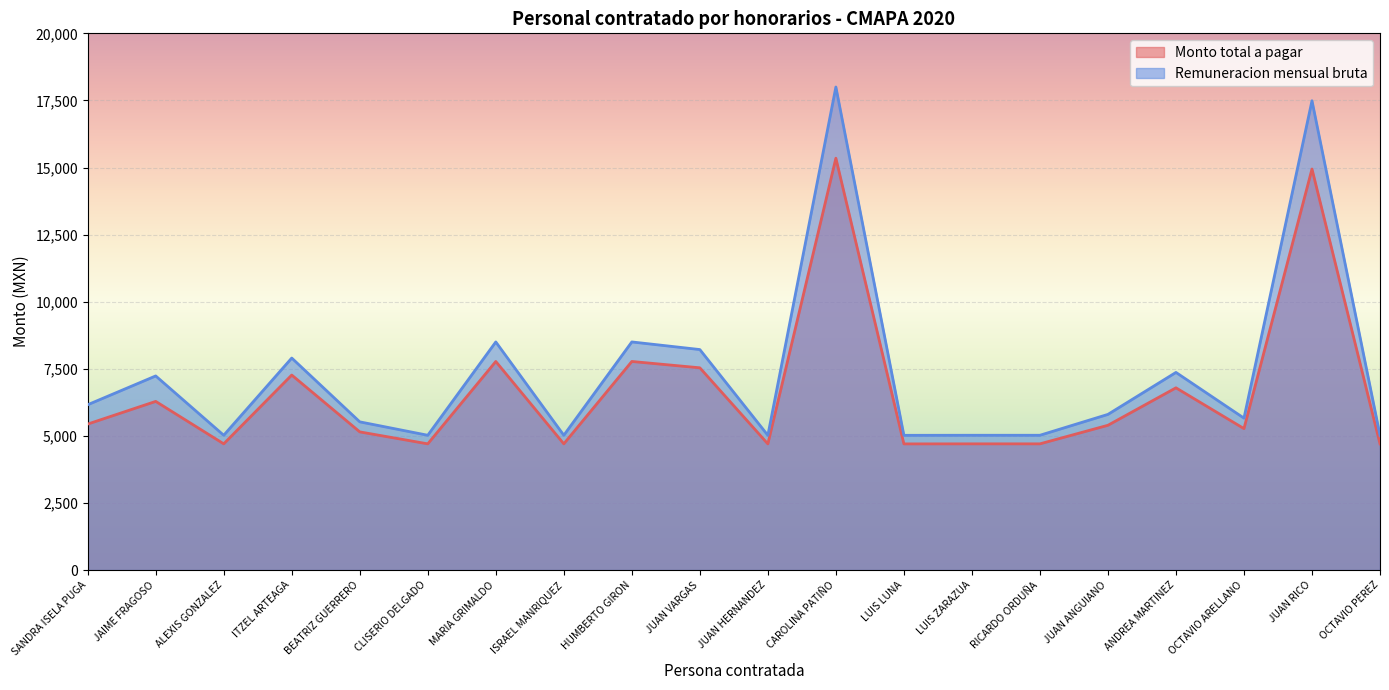

How many lines are shown in the chart?

2